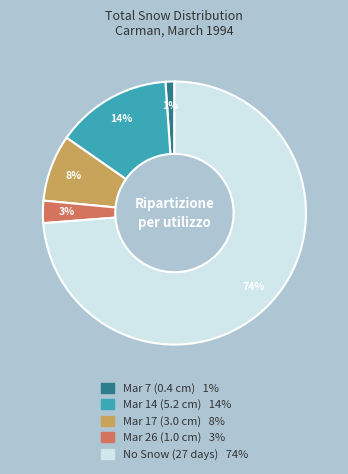

Is there a majority slice in this chart?

Yes